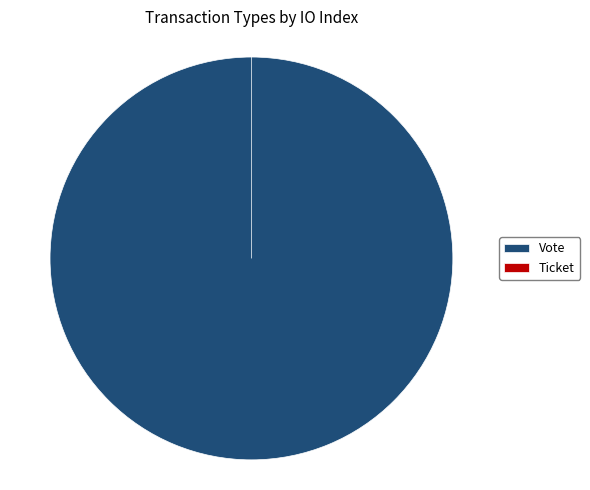

What is the total percentage of Ticket and Vote?

100.0%